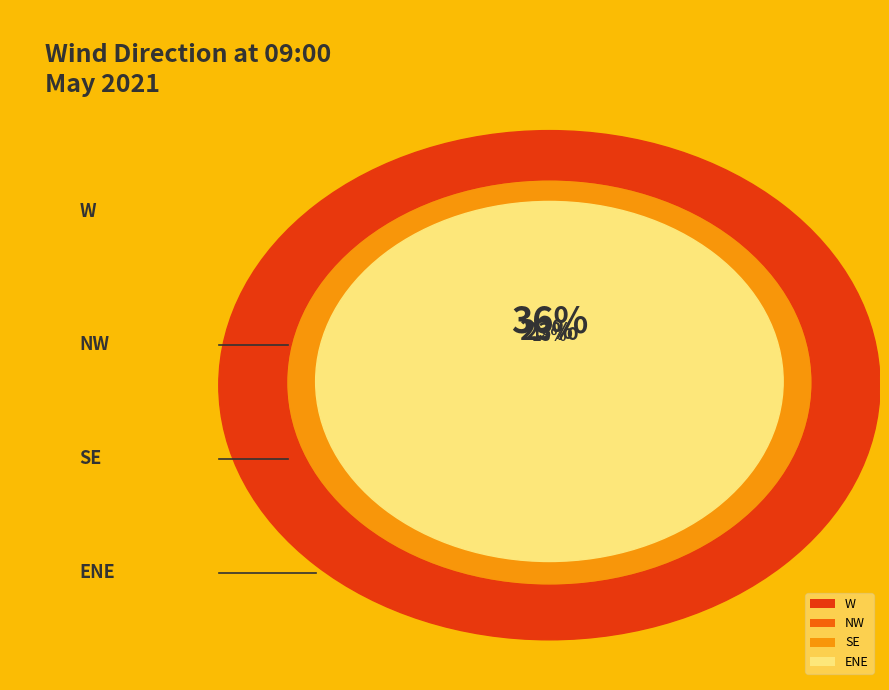

Is SE the majority of the pie?

No